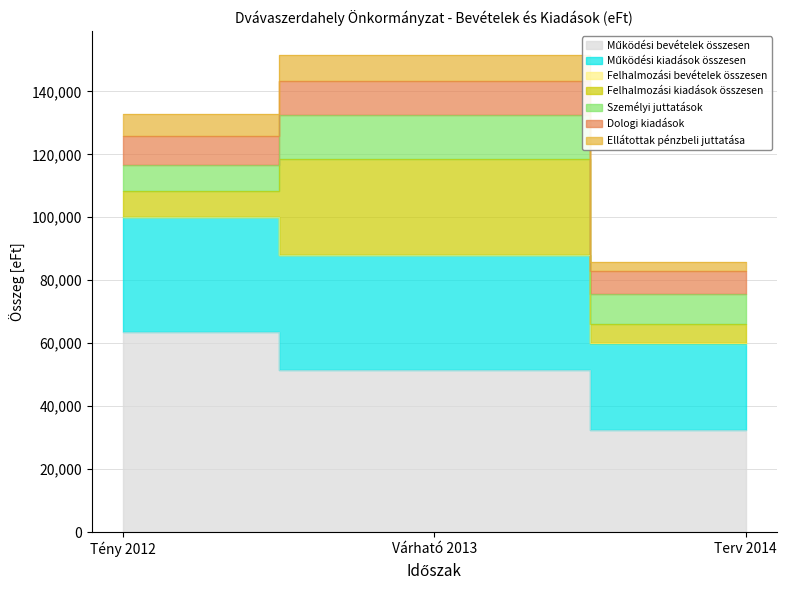

What is the label of the 3rd point from the left?

Terv 2014